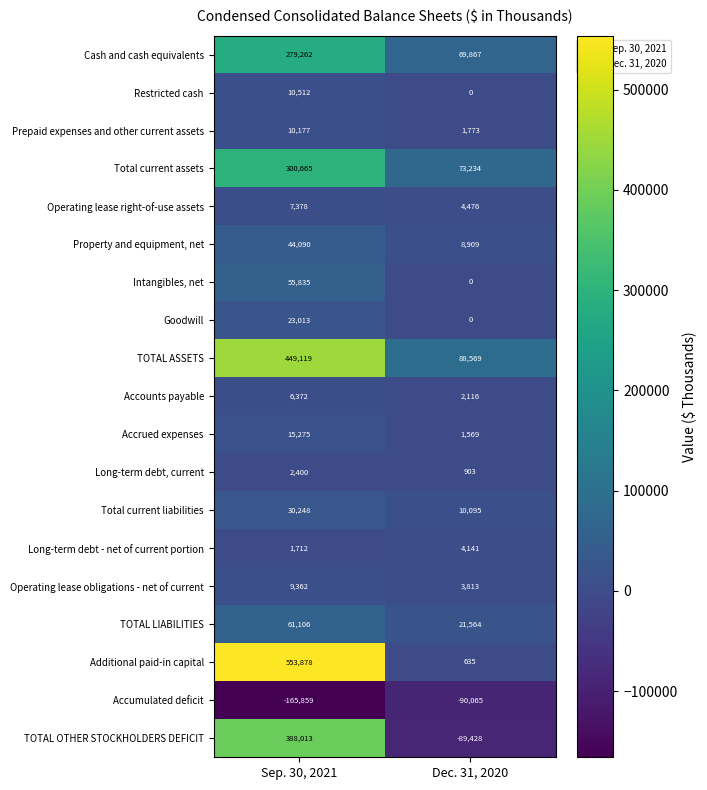

What is the difference between the highest and lowest values at Dec. 31, 2020?

178634